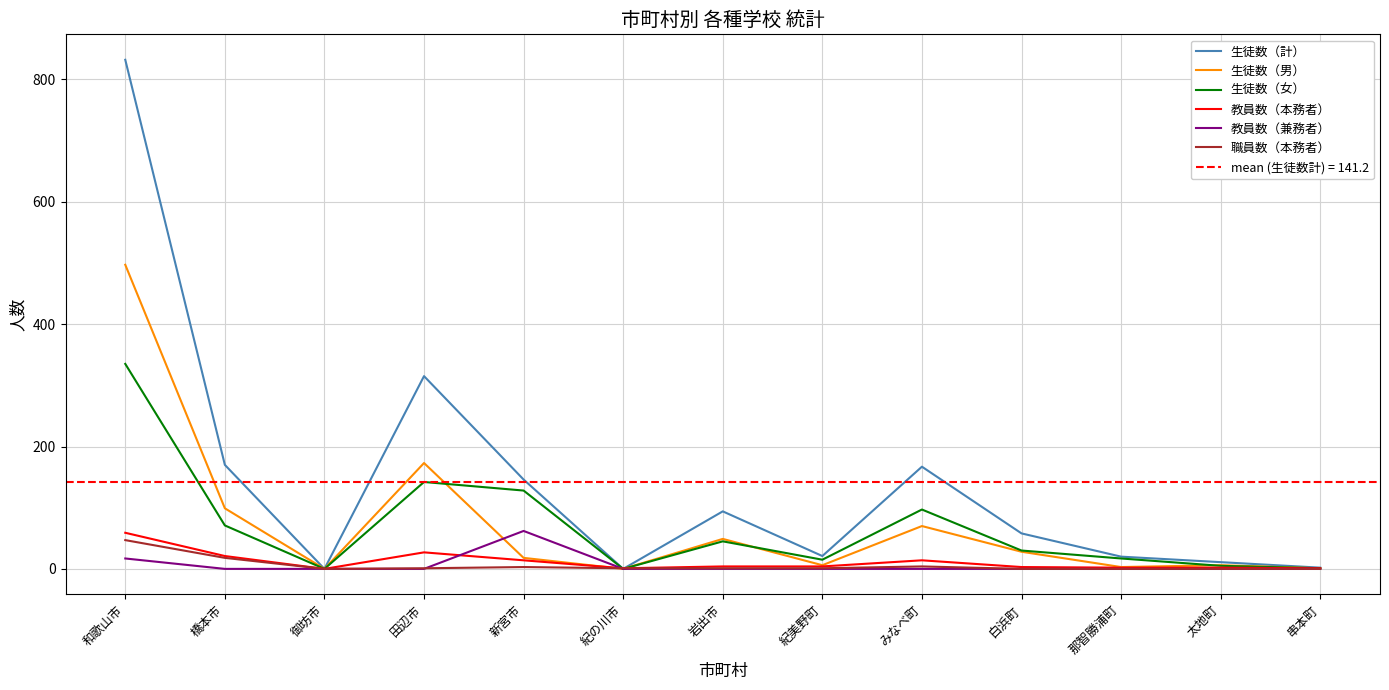

At which label does 職員数（本務者） reach its peak?

和歌山市